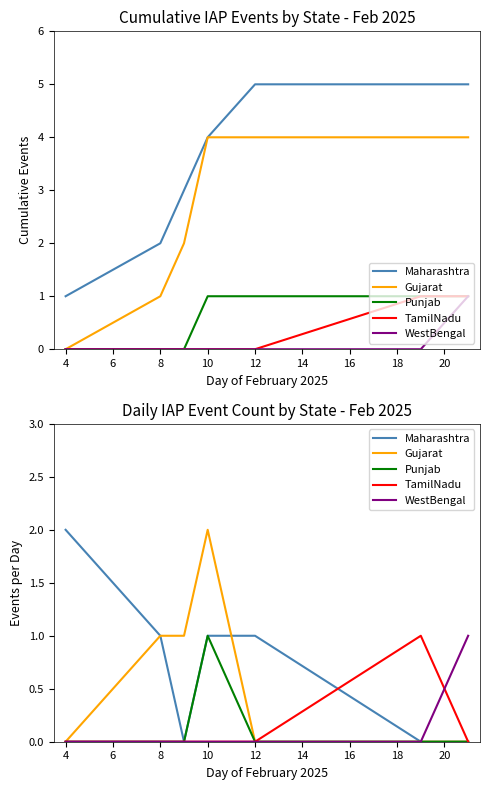

True or false: Maharashtra and Punjab cross at least once.

False